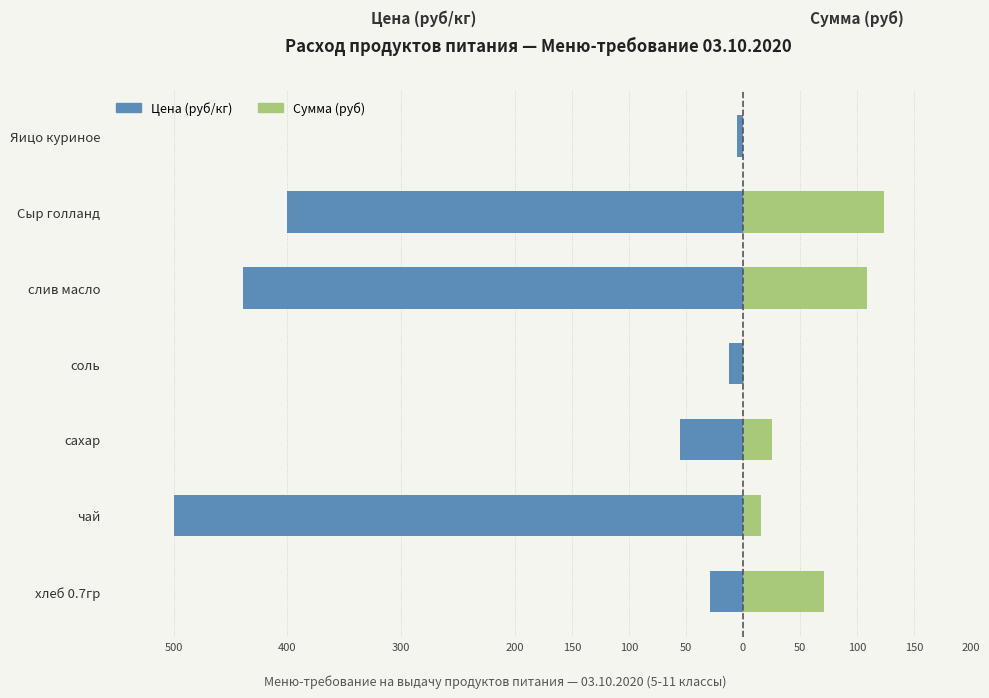

What is the difference between the second highest and second lowest values in the Цена (руб/кг) series?

426.9